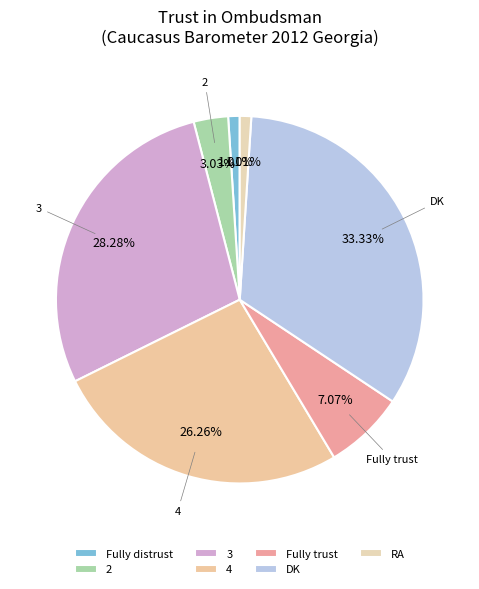

What percentage is the 2 slice, to the nearest percent?

3%